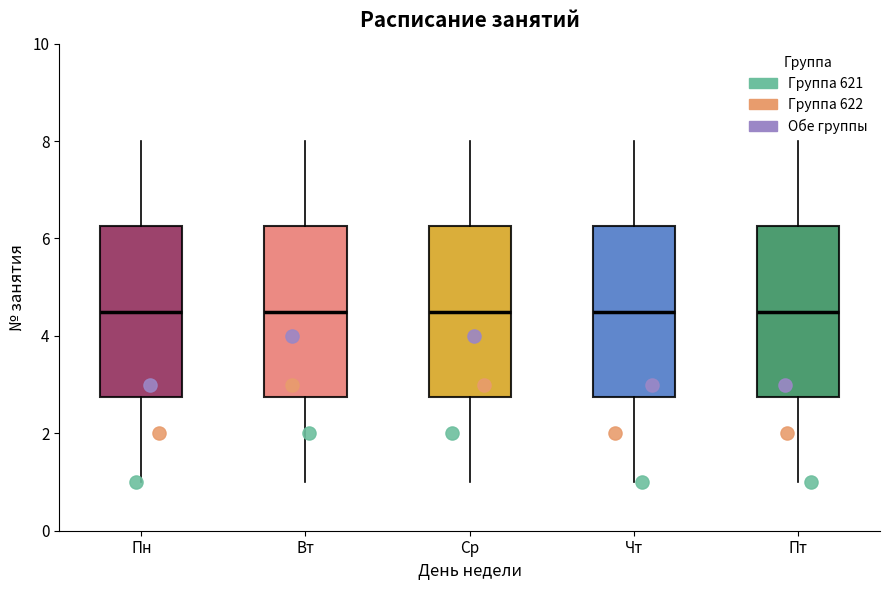

Reading left to right, read every box against the y-axis: the position of its median line, the range the box covers, and the ends of its whiskers. The values are not printed on the chart, so give them approximately, as read against the axis.

Пн: median 4.6, box 2.8 to 6.2, whiskers 1.0 to 8.0
Вт: median 4.6, box 2.8 to 6.2, whiskers 1.0 to 8.0
Ср: median 4.6, box 2.8 to 6.2, whiskers 1.0 to 8.0
Чт: median 4.6, box 2.8 to 6.2, whiskers 1.0 to 8.0
Пт: median 4.6, box 2.8 to 6.2, whiskers 1.0 to 8.0